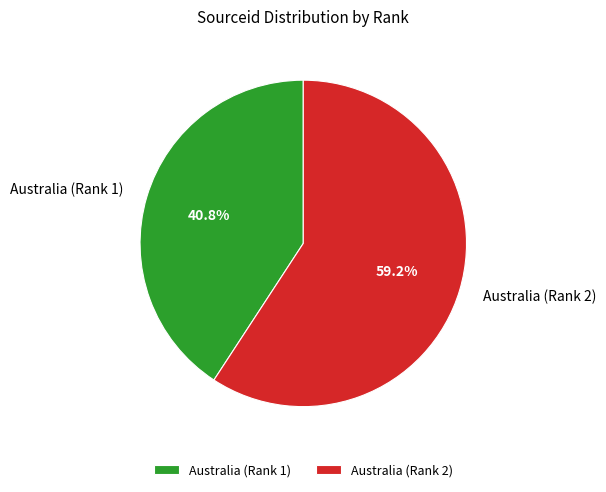

To the nearest percent, what percentage of the pie is Australia (Rank 1)?

41%